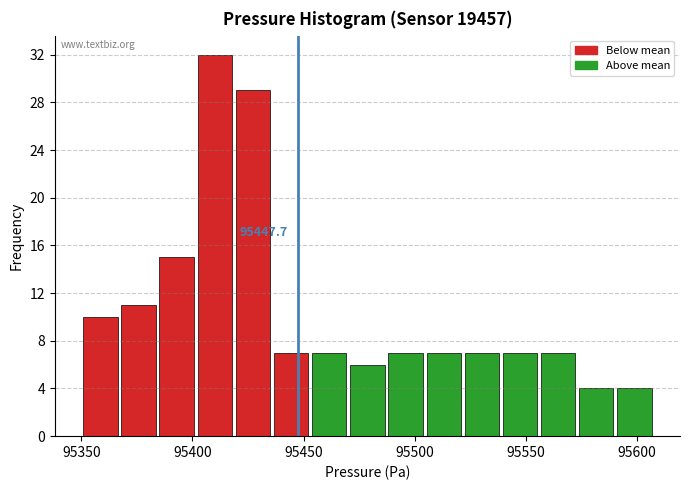

Around what value on the x-axis is the tallest bar? Give the approximate position of its centre, as read against the axis.

95410